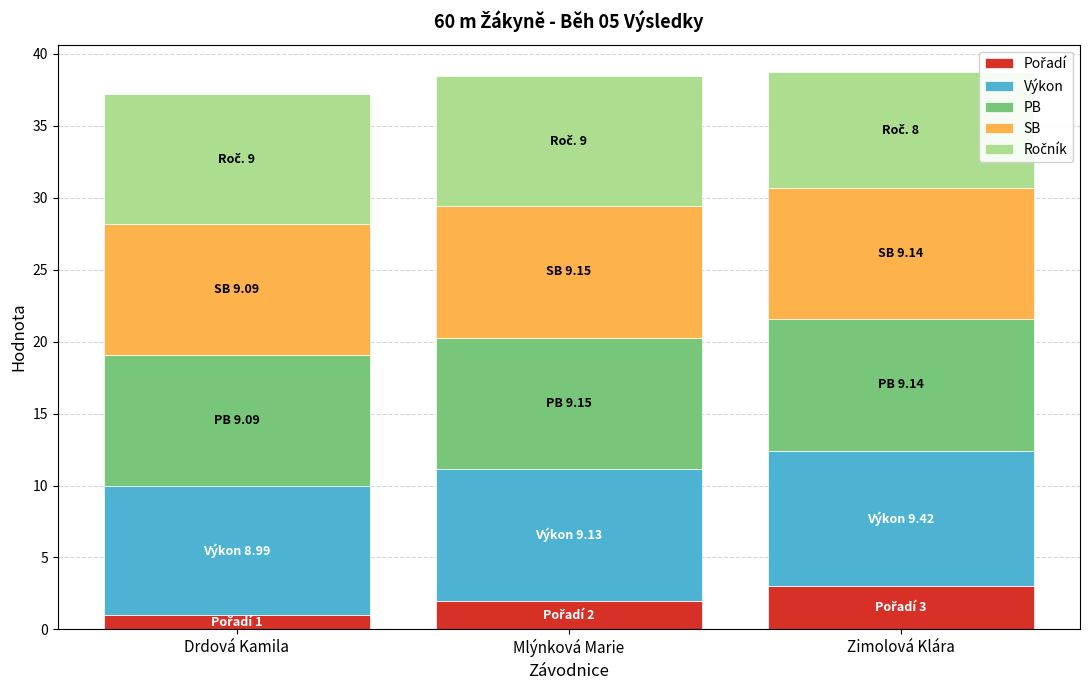

What is the total value across all series at Mlýnková Marie?

38.4